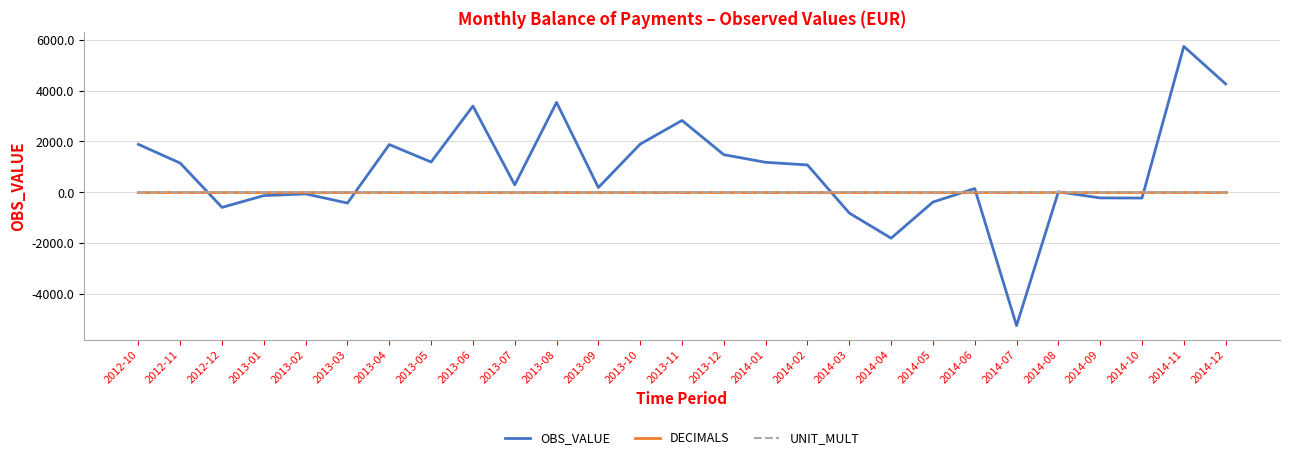

Which series has the widest spread of values?

OBS_VALUE